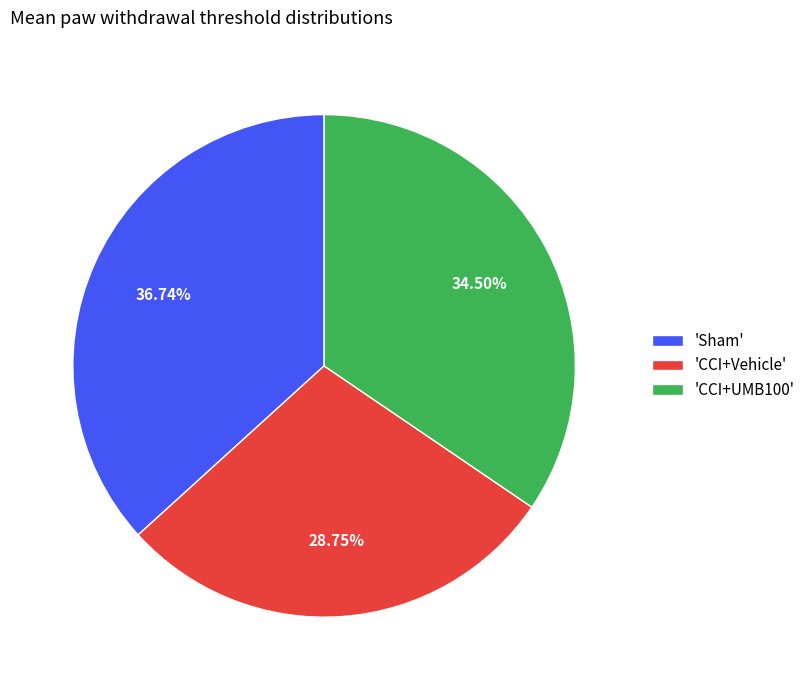

Combined, do 'Sham' and 'CCI+Vehicle' account for over 50%?

Yes